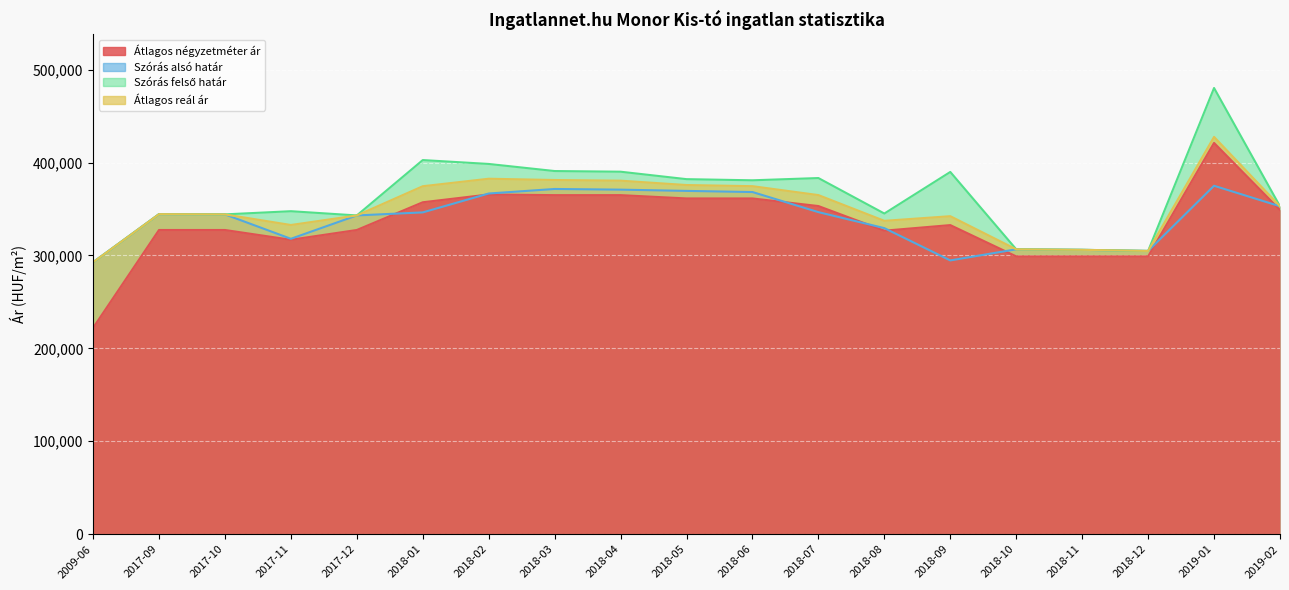

Is it true that Szórás alsó határ equals 444093 at 2018-08?

False